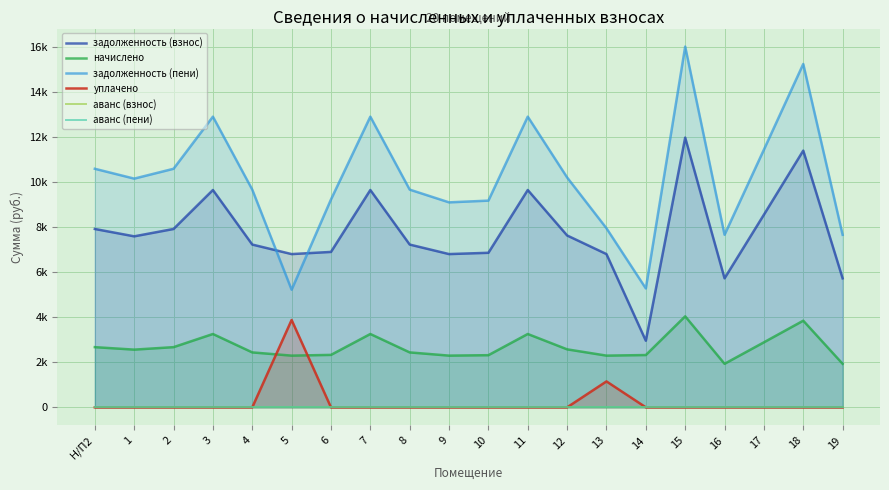

Between 4 and 9, which series saw the biggest shift?

задолженность (пени)